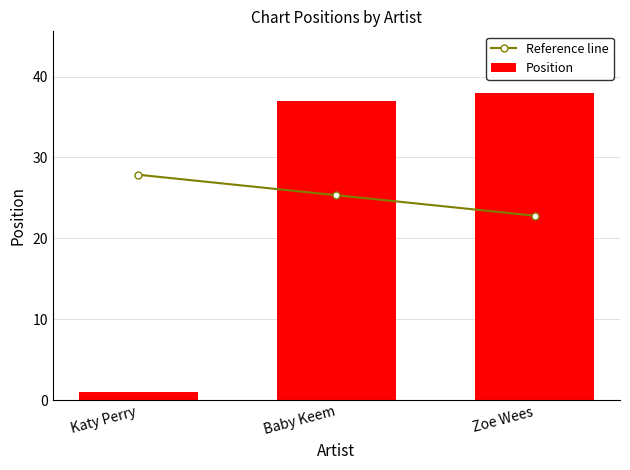

What is the label of the 3rd bar from the left?

Zoe Wees